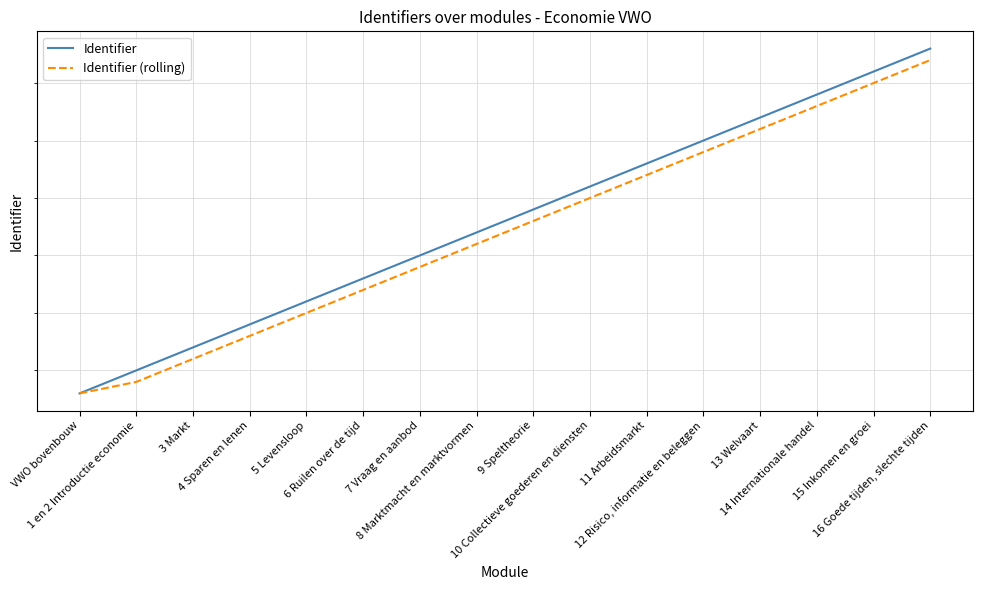

What are all the series names shown in the legend?

Identifier, Identifier (rolling)